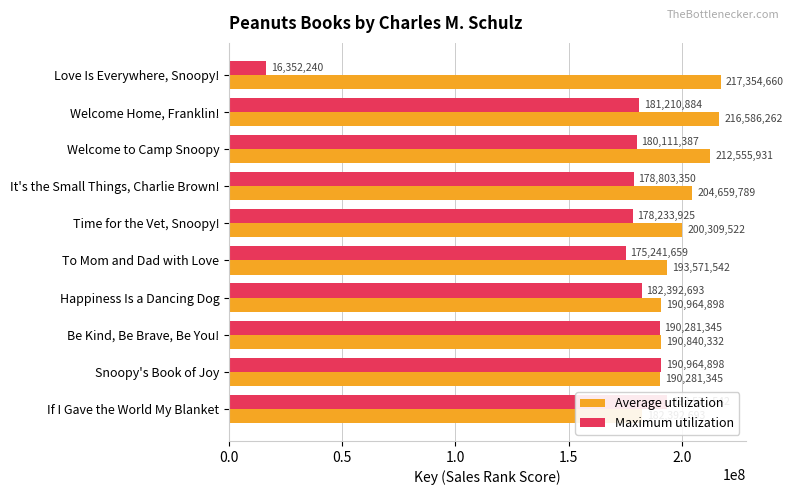

What value does the Average utilization series have at Love Is Everywhere, Snoopy!, to the nearest 50?

217354650